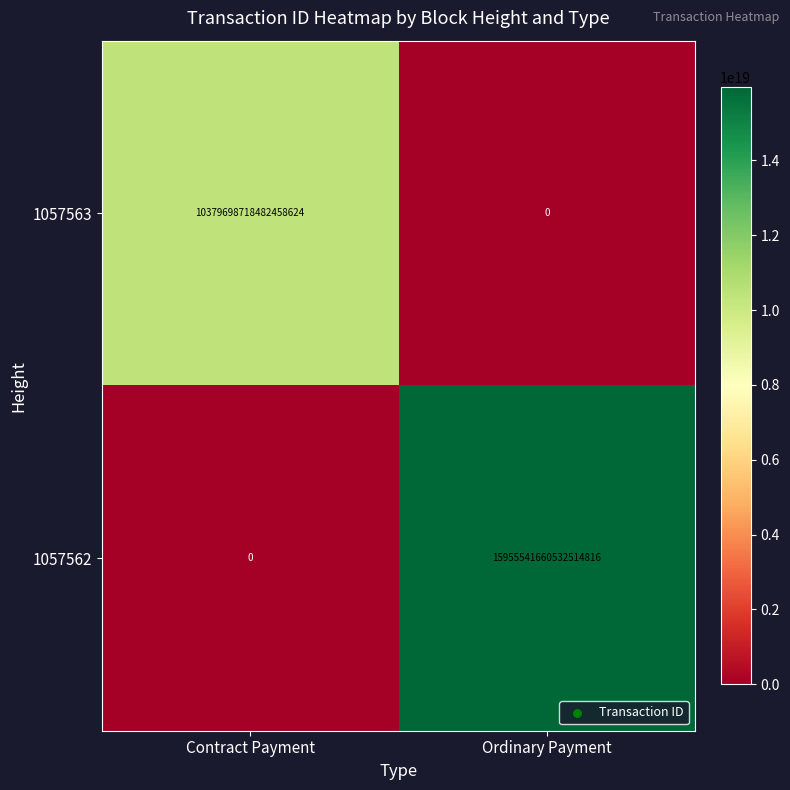

At which label does 1057563 reach its peak?

Contract Payment